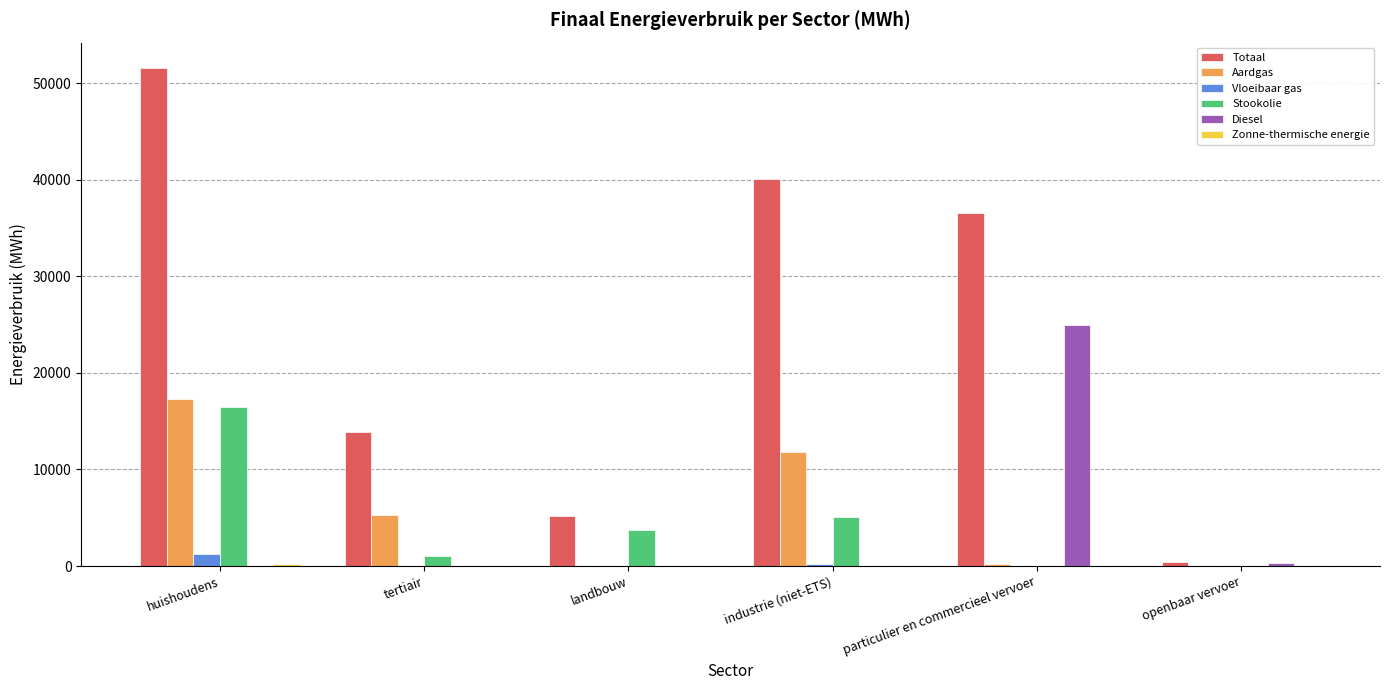

At which label does Stookolie reach its peak?

huishoudens